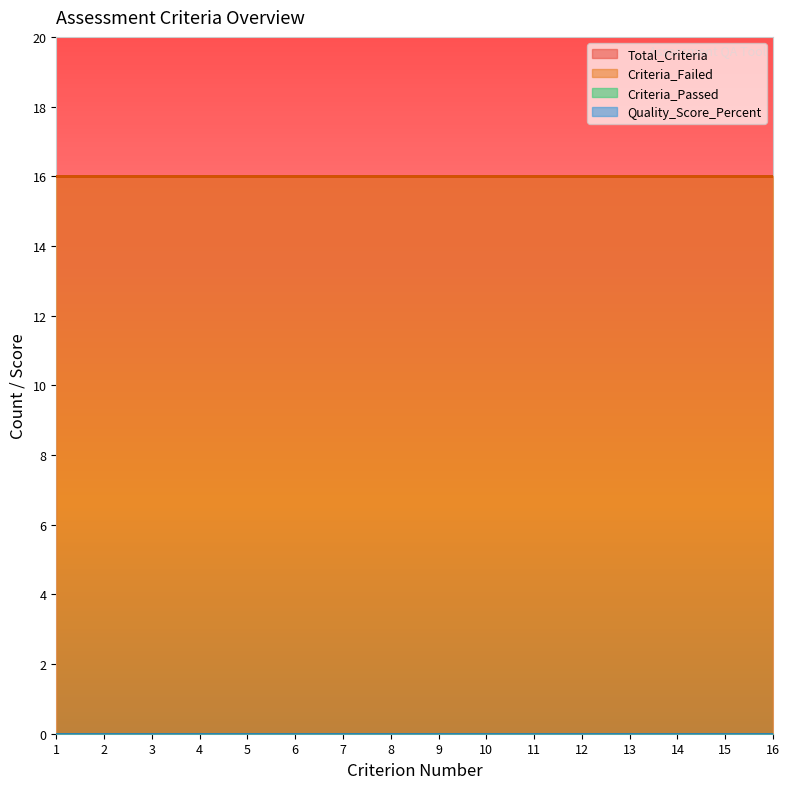

Reading left to right, list all the values displayed in this chart.

Total_Criteria: 16	16	16	16	16	16	16	16	16	16	16	16	16	16	16	16
Criteria_Failed: 16	16	16	16	16	16	16	16	16	16	16	16	16	16	16	16
Criteria_Passed: 0	0	0	0	0	0	0	0	0	0	0	0	0	0	0	0
Quality_Score_Percent: 0	0	0	0	0	0	0	0	0	0	0	0	0	0	0	0